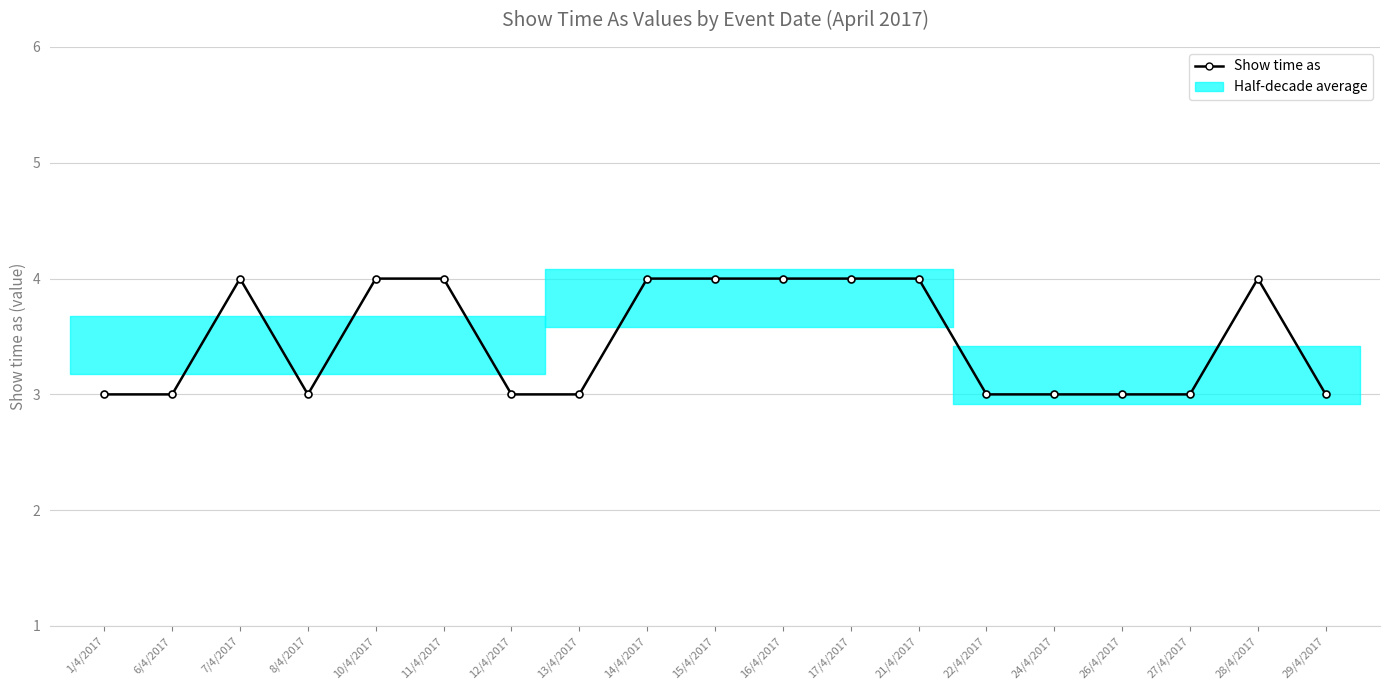

At which category does the chart reach its minimum across all series?

1/4/2017